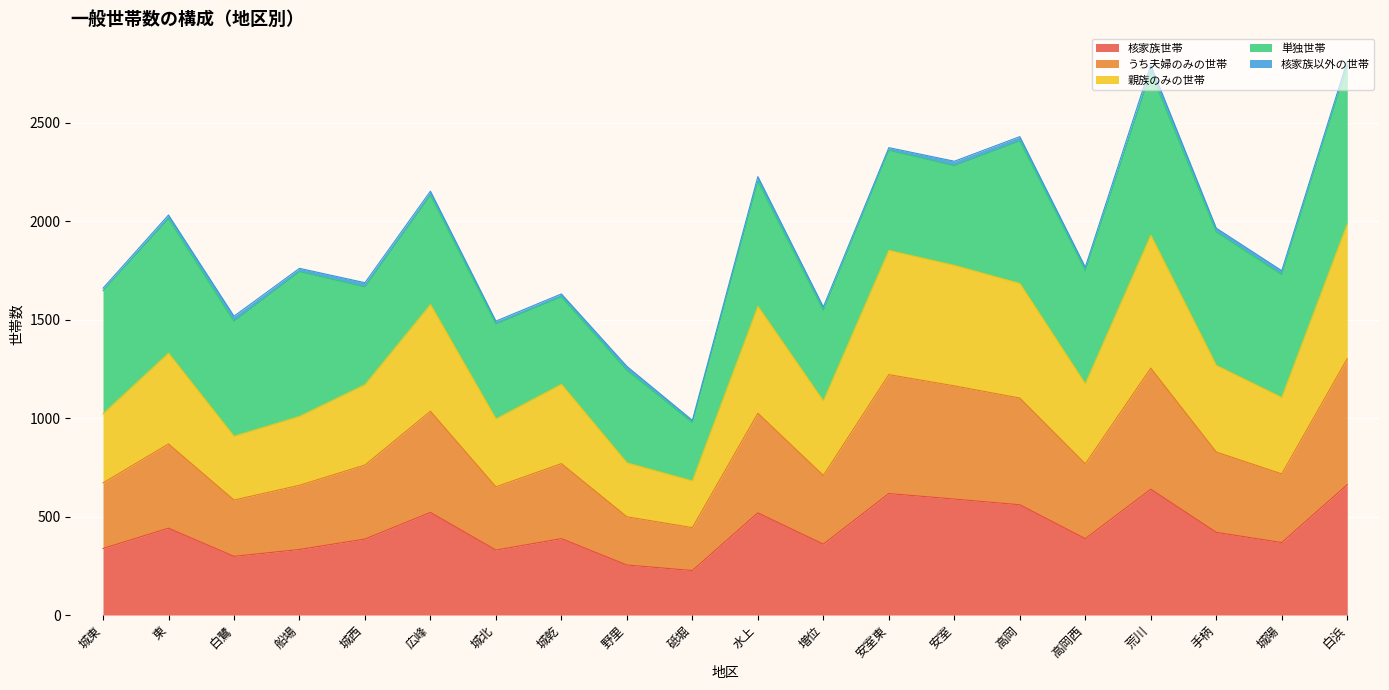

Which has a higher value, 白浜 or 砥堀?

白浜